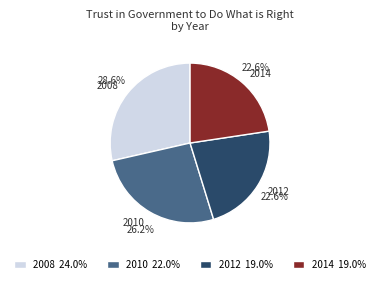

What percentage is the 2010 slice, to the nearest percent?

26%